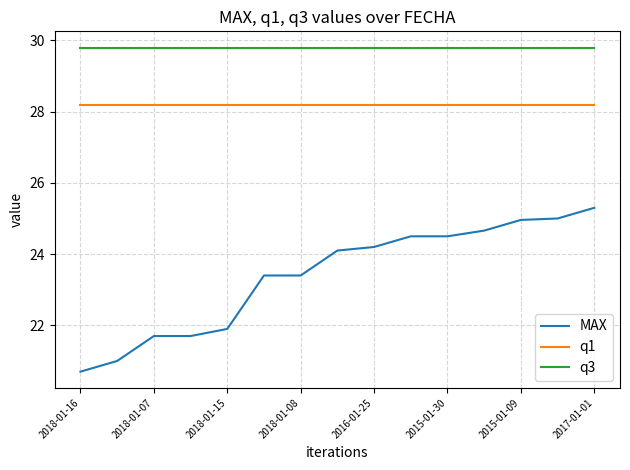

What is the average value of the q1 series?

28.2